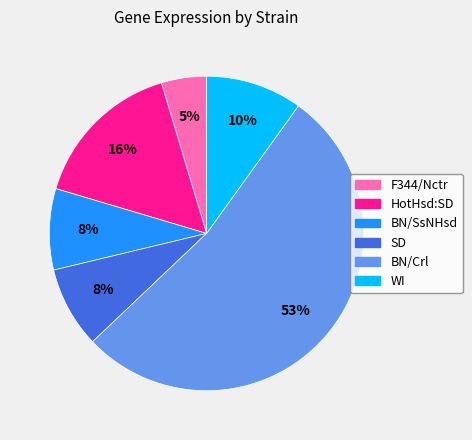

The SD slice represents 18% of the pie. True or false?

False